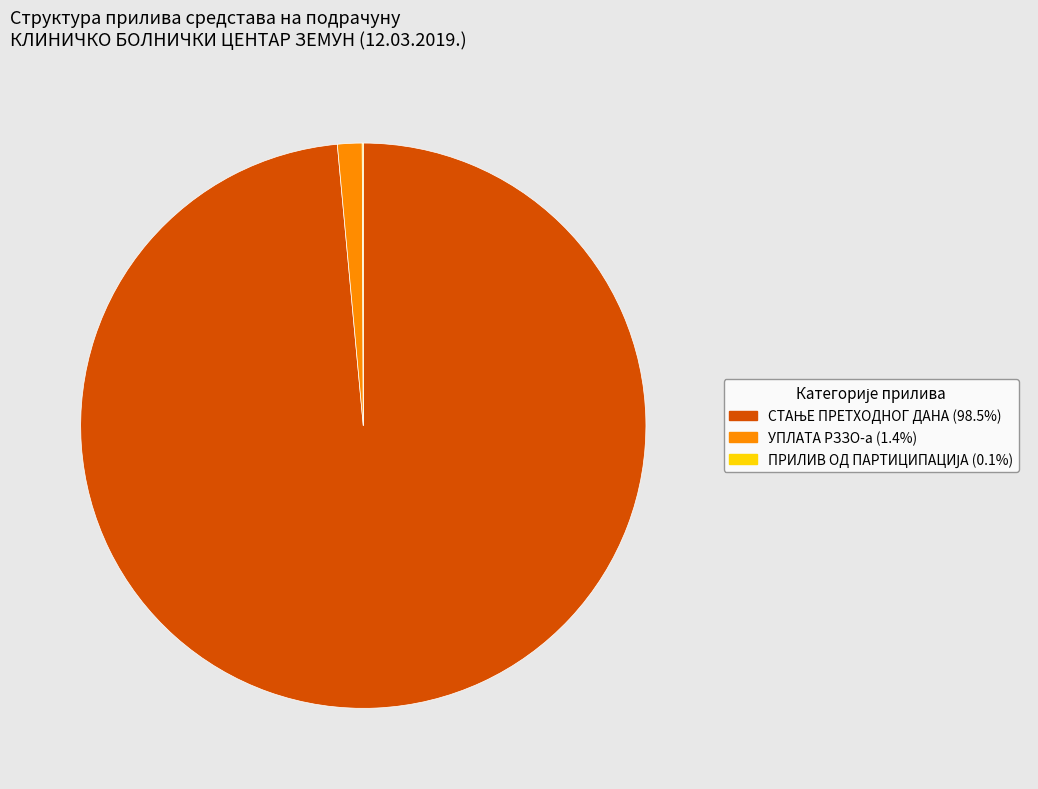

Is УПЛАТА РЗЗО-а the majority of the pie?

No